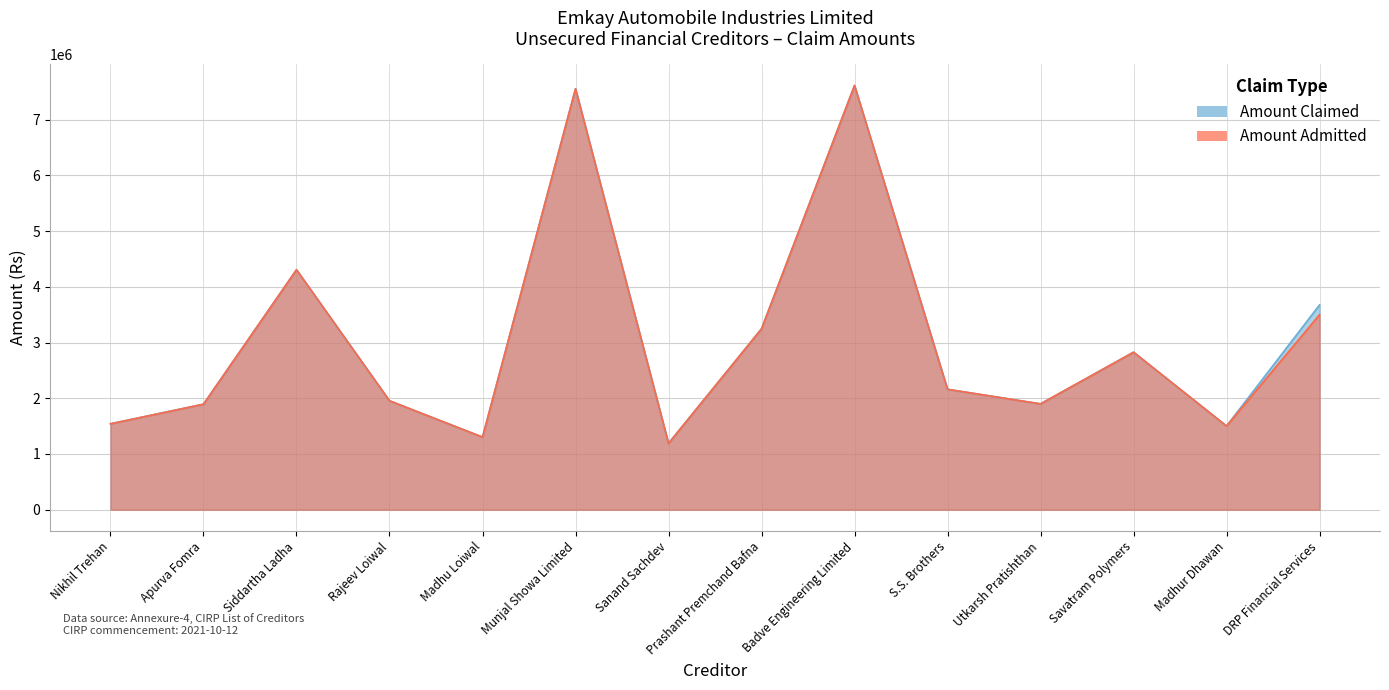

At how many categories does at least one series exceed 4754172?

2